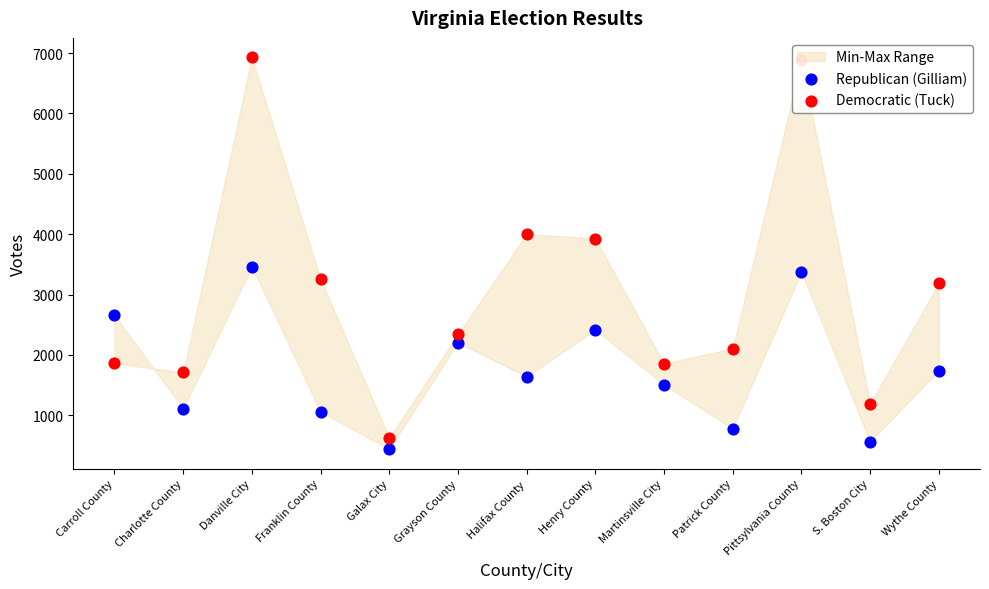

Which series contains the highest Y value?

Democratic (Tuck)